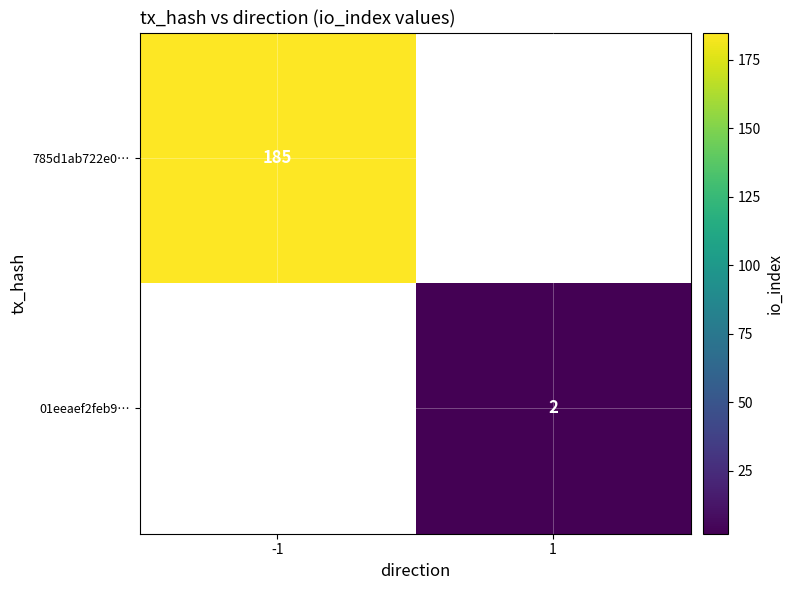

The value of 785d1ab722e0… at -1 is 93. True or false?

False